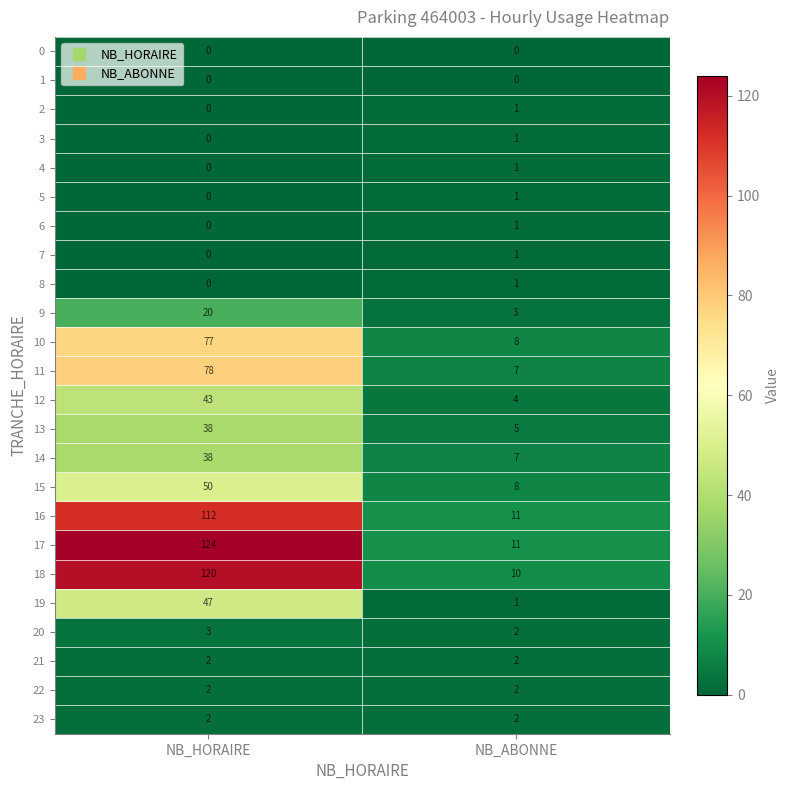

What is the approximate value of 14 at NB_ABONNE, to the nearest 5?

5